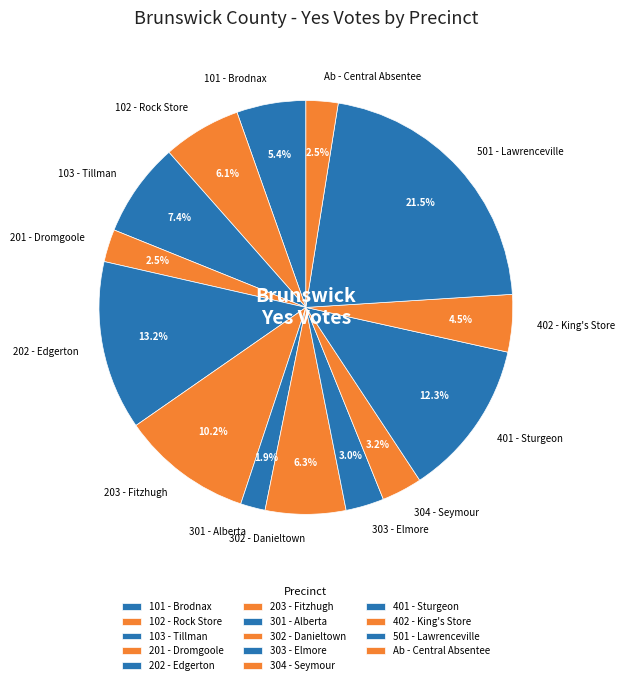

Is there a majority slice in this chart?

No